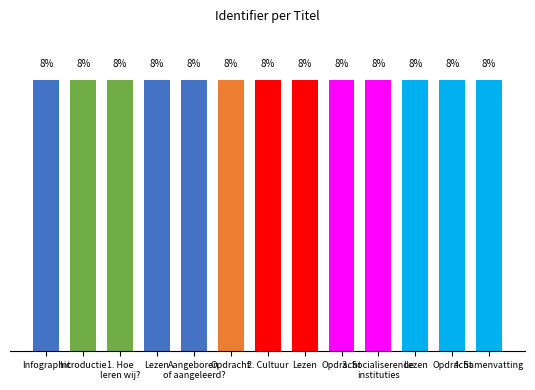

Reading right to left, list all the values displayed in this chart.

7.7	7.7	7.7	7.7	7.7	7.7	7.7	7.7	7.7	7.7	7.7	7.7	7.7